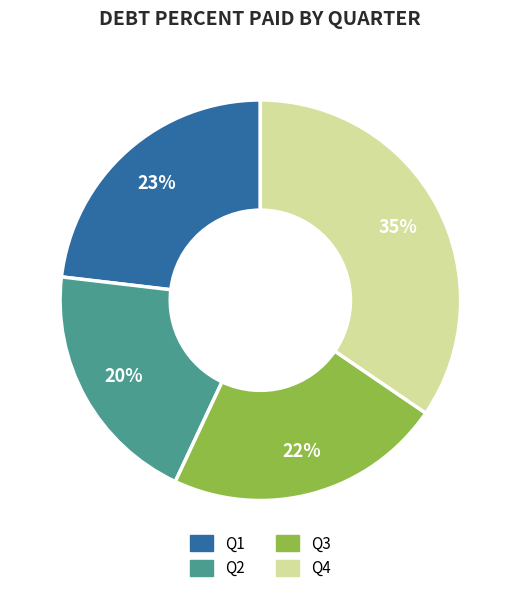

Rank the categories by value from lowest to highest.

Q2, Q3, Q1, Q4